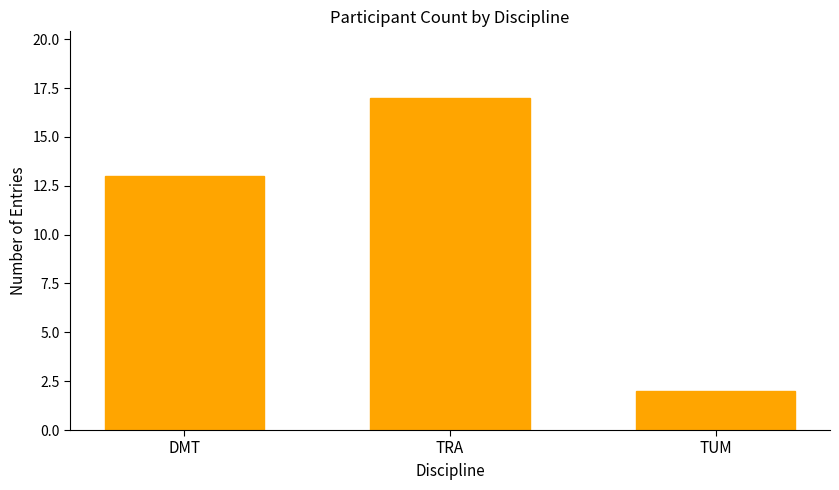

Reading left to right, transcribe all the data shown in this chart.

DMT=13	TRA=17	TUM=2